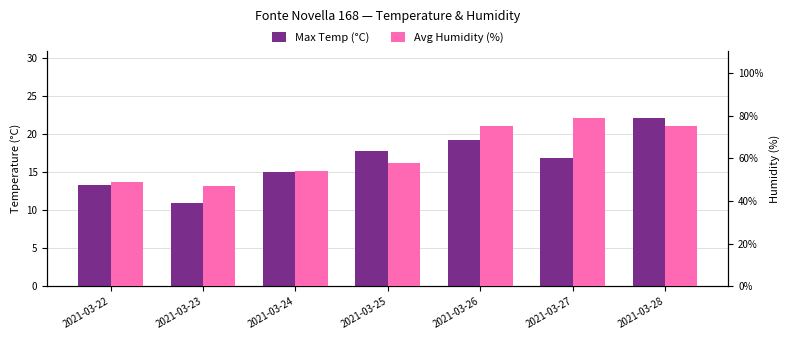

What is the sum of the Max Temp (°C) values at 2021-03-23 and 2021-03-26?

30.2